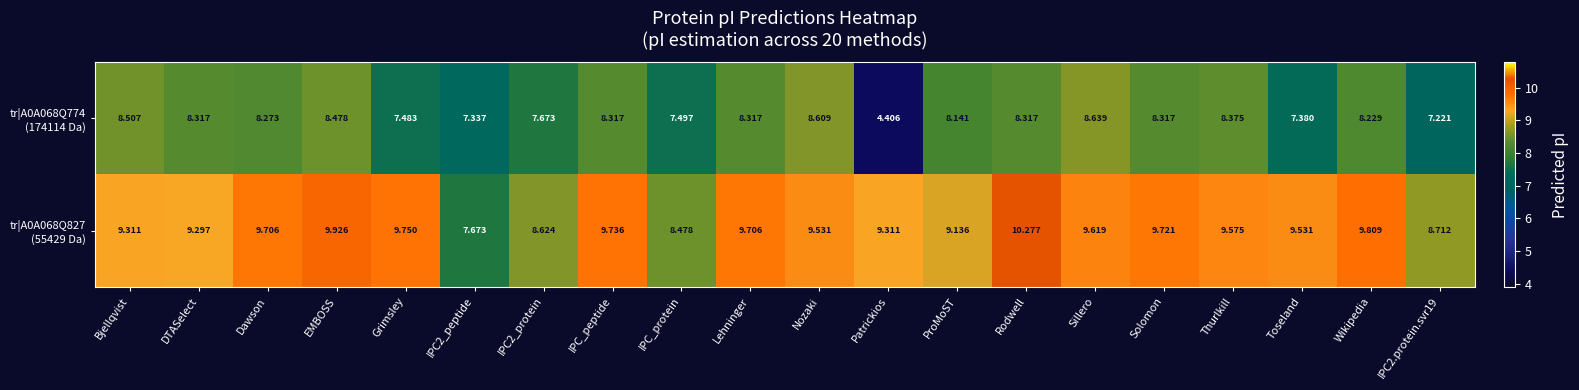

What is the difference between the highest and lowest values at IPC_peptide?

1.4